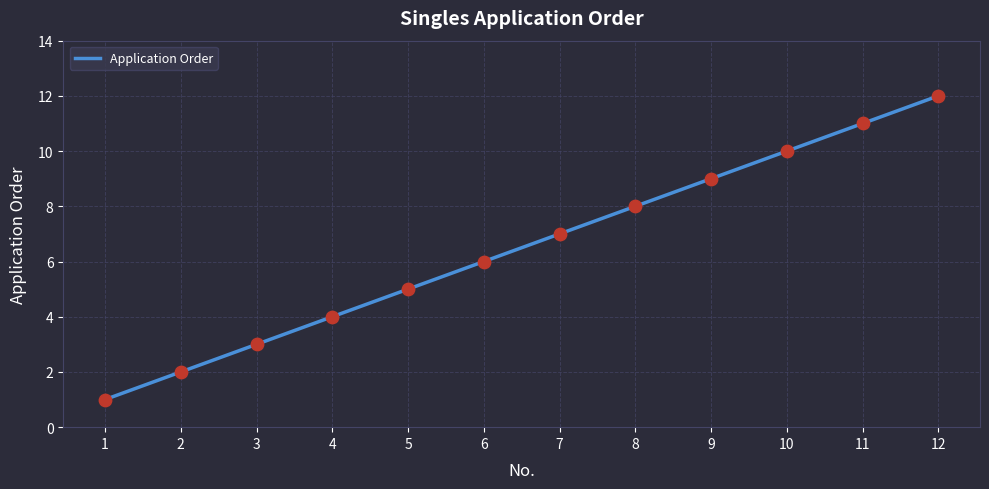

What is the change in value from 4 to 10?

+6